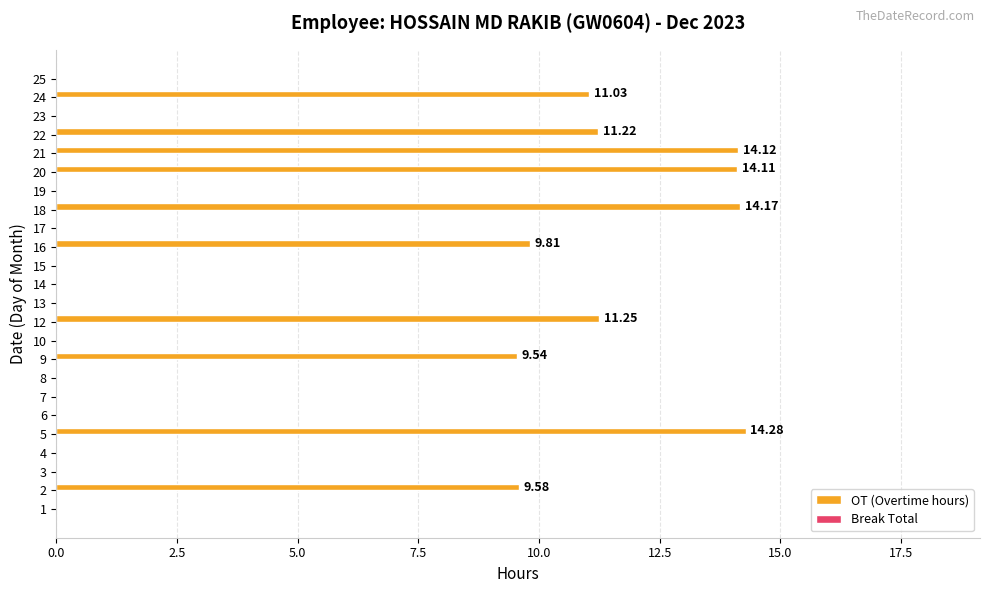

What is the sum of the values at 21 and 17?

14.1